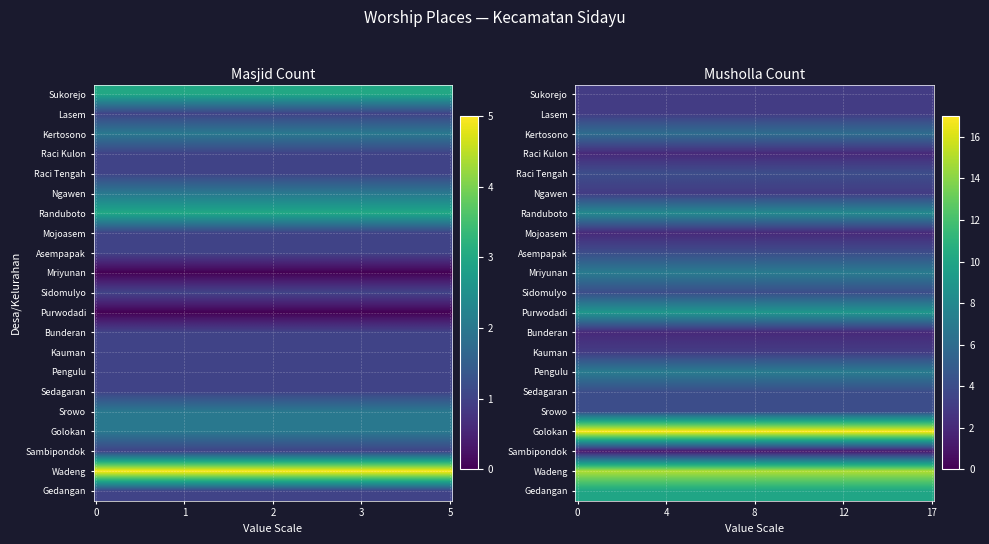

Rank the categories by Srowo value from lowest to highest.

2, 3, 4, 5, 0, 1